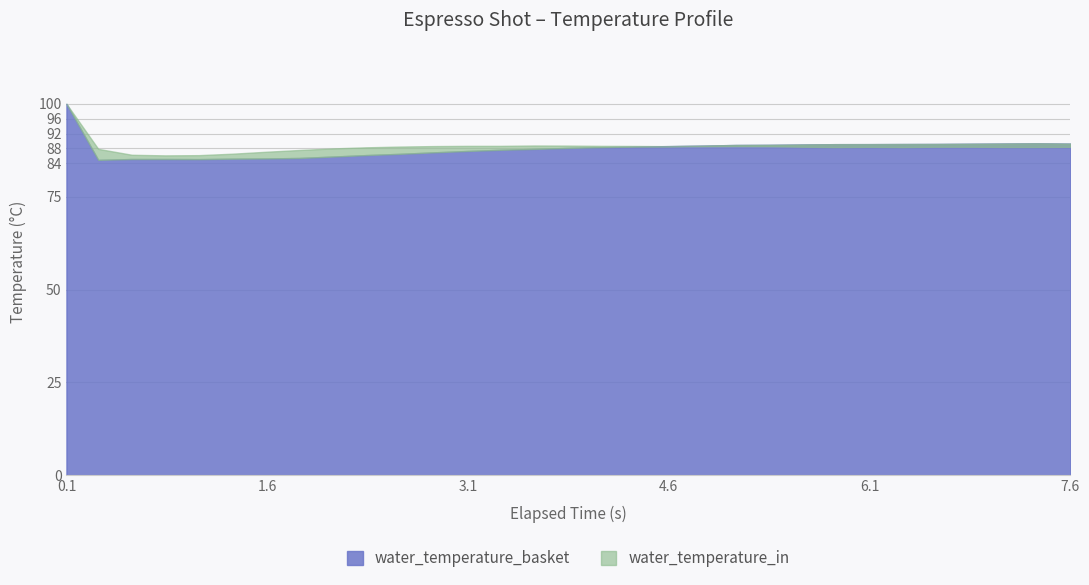

What is the approximate value of water_temperature_in at 19?

88.6